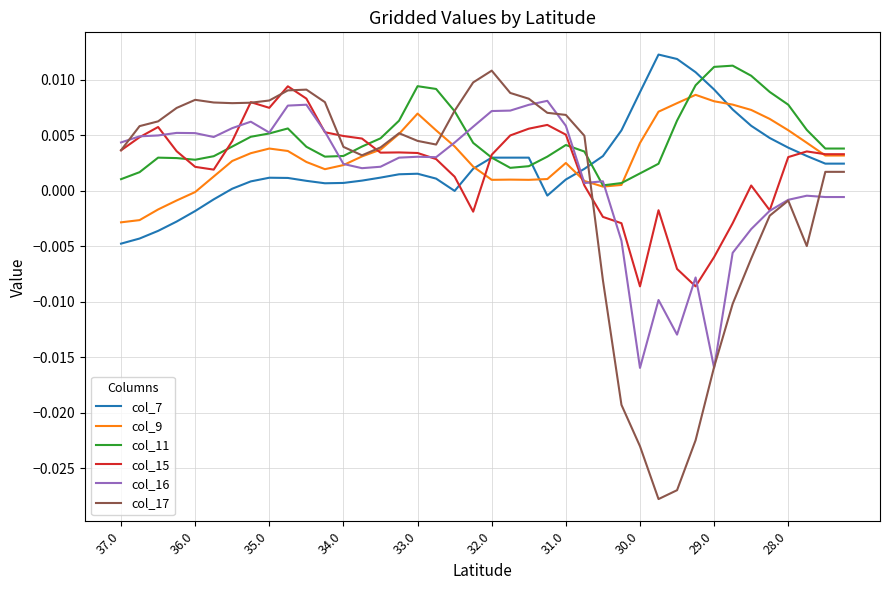

Which series has the largest range (max minus min)?

col_17